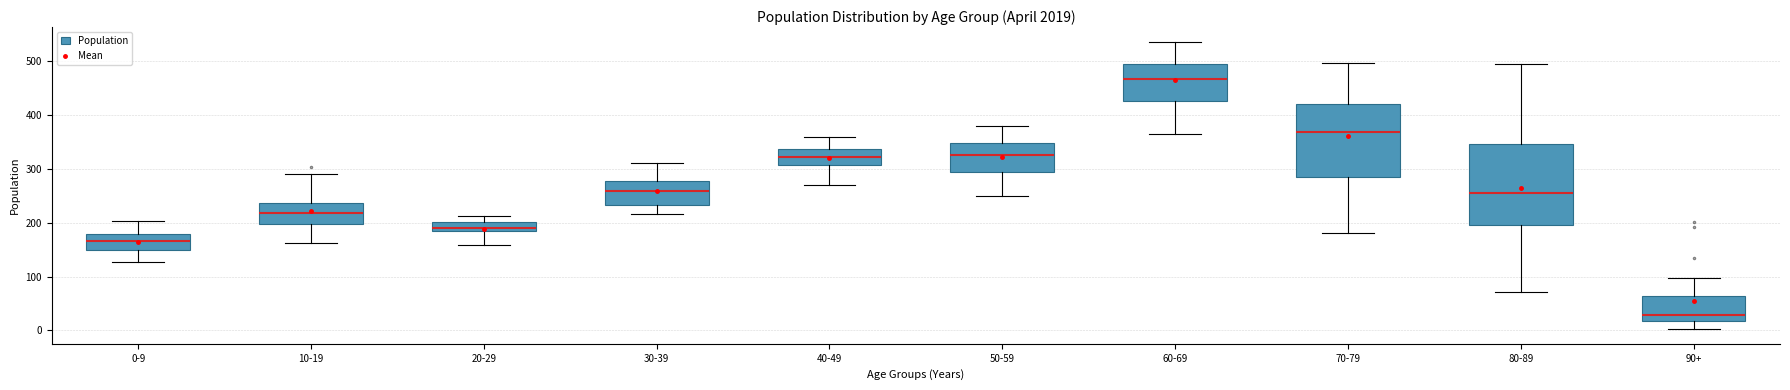

Where is the lower edge of the box for 90+ on the y-axis? The values are not printed on the chart, so give them approximately, as read against the axis.

20